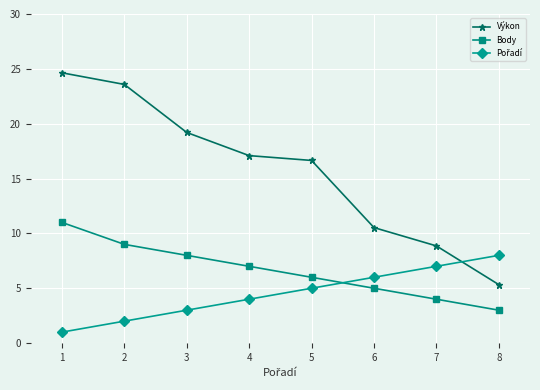

What is the difference between the Body values at 3 and 1?

3.0